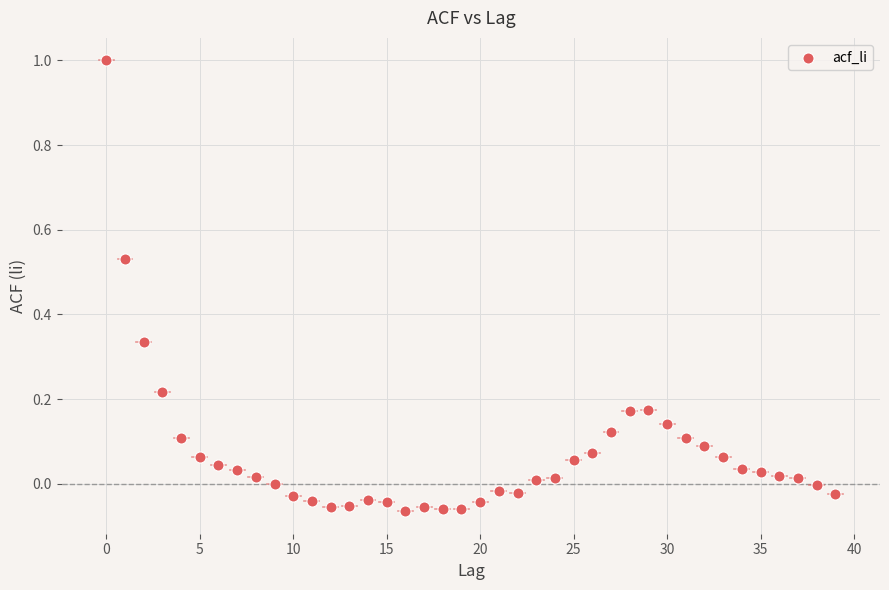

What is the range of Y values (max minus min)?

1.1